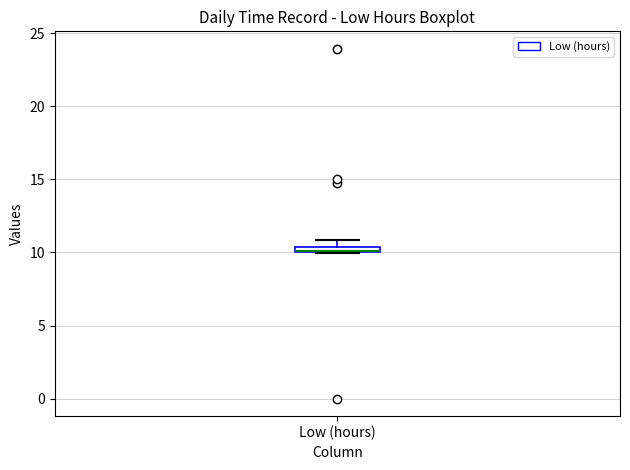

Where is the lower edge of the box for Low (hours) on the y-axis? The values are not printed on the chart, so give them approximately, as read against the axis.

10.0